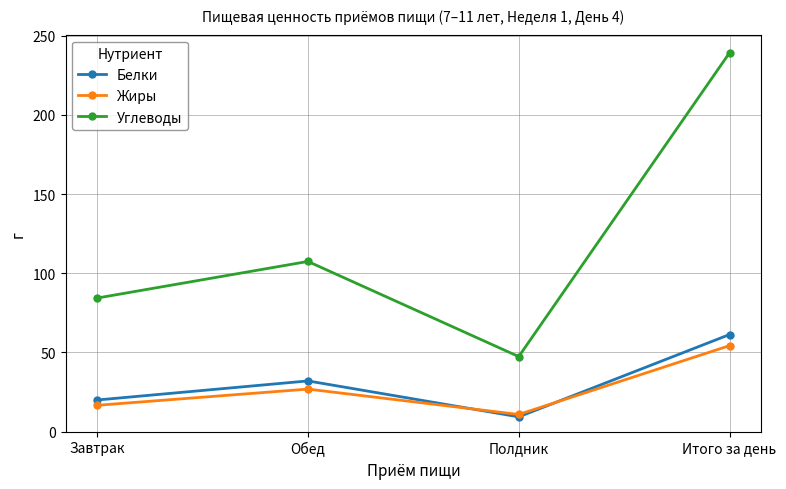

Is this an area chart (filled region under the line)?

No